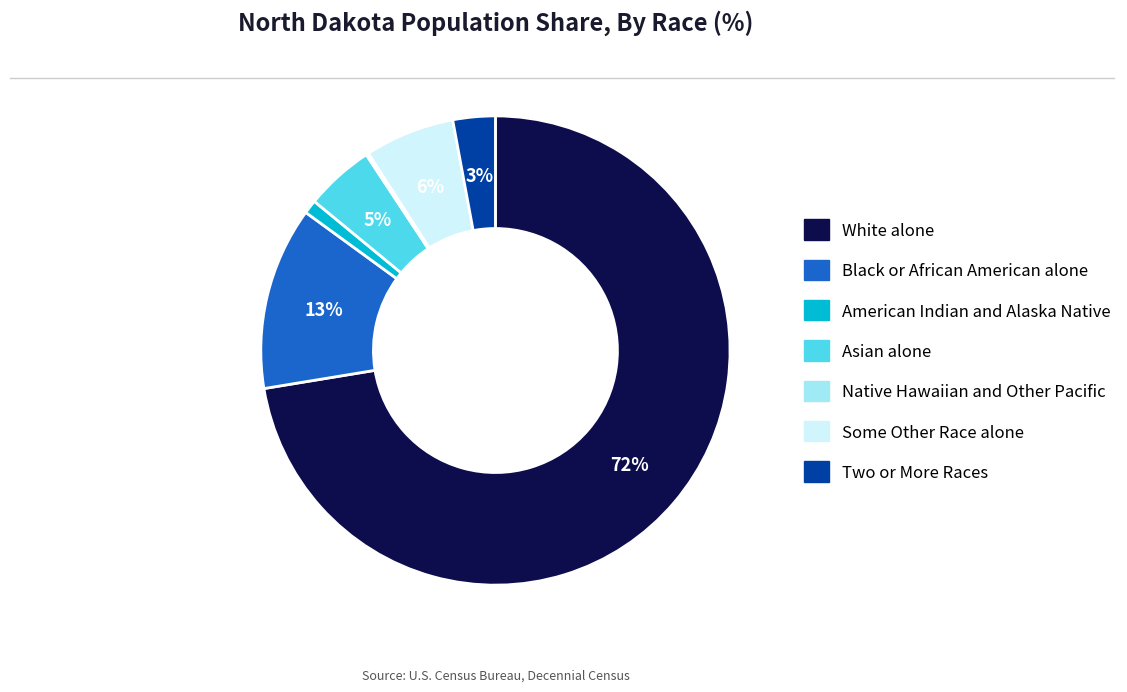

True or false: Asian alone accounts for 5% of the total.

True